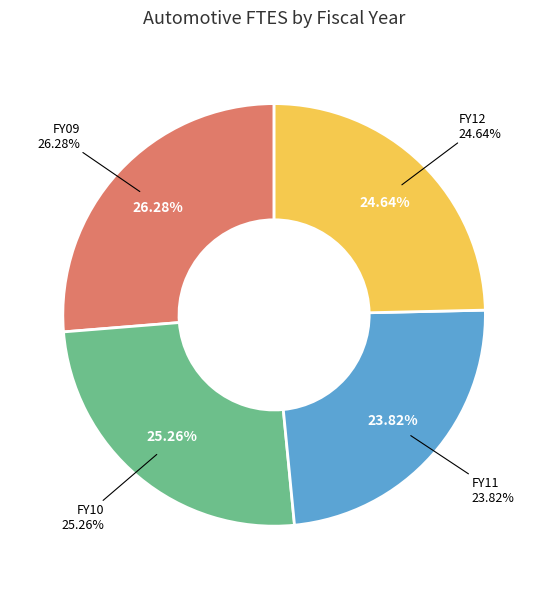

Count the number of slices in the pie.

4